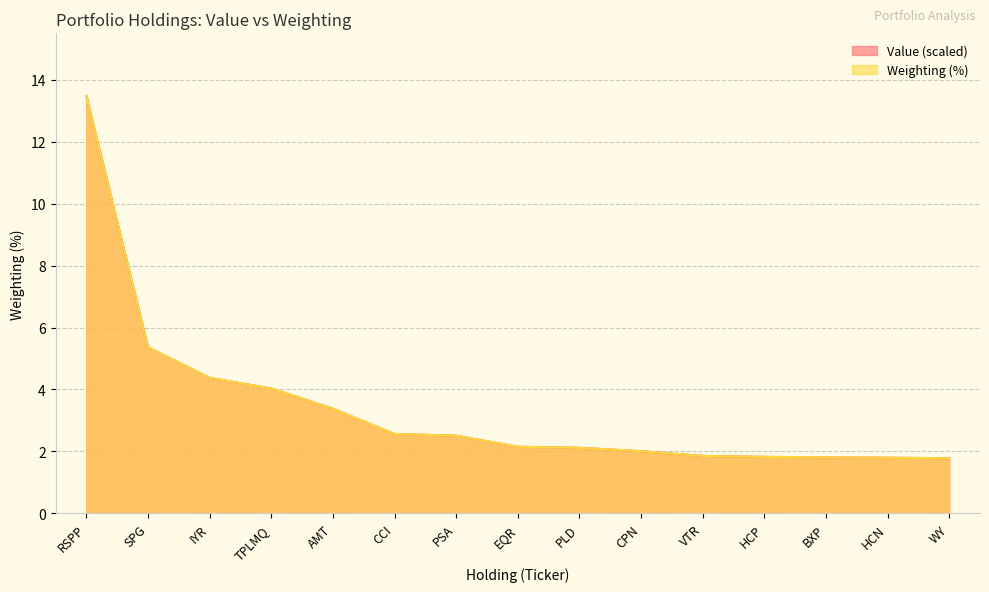

Which series has the largest total across all categories?

Value